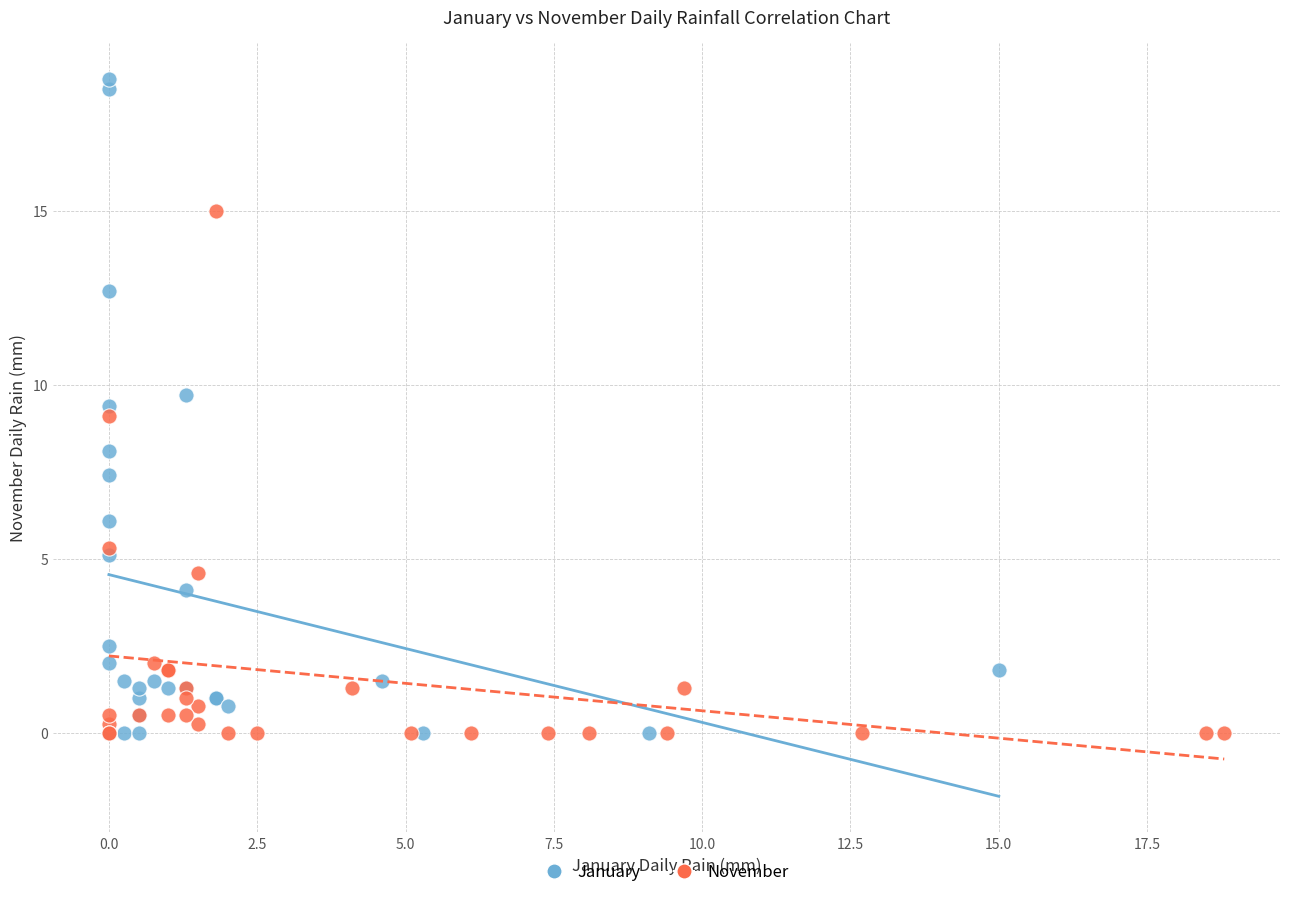

Which series reaches the maximum Y coordinate?

January